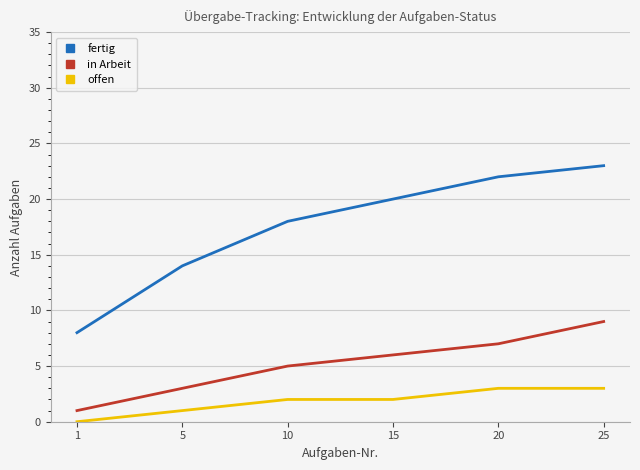

What is the approximate value of in Arbeit at 25?

9